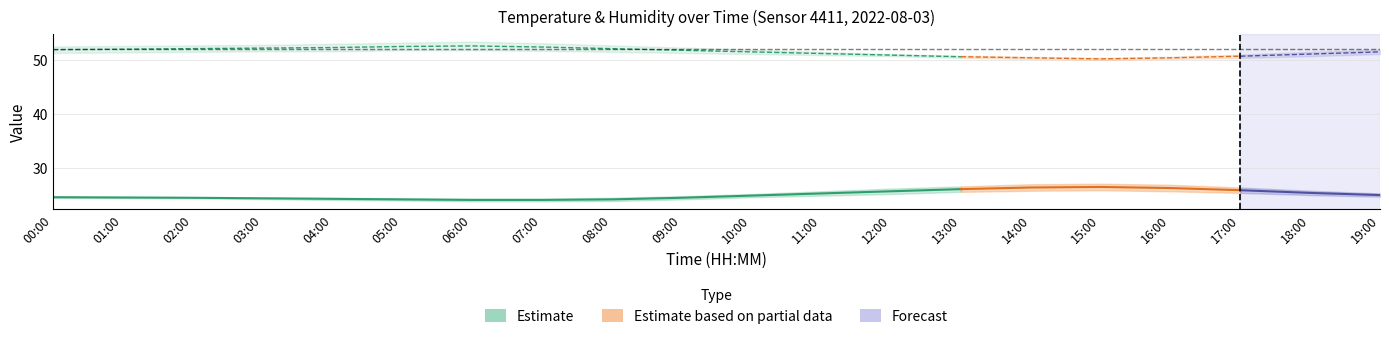

Where does the humidity_lower series first go above 51?

00:00